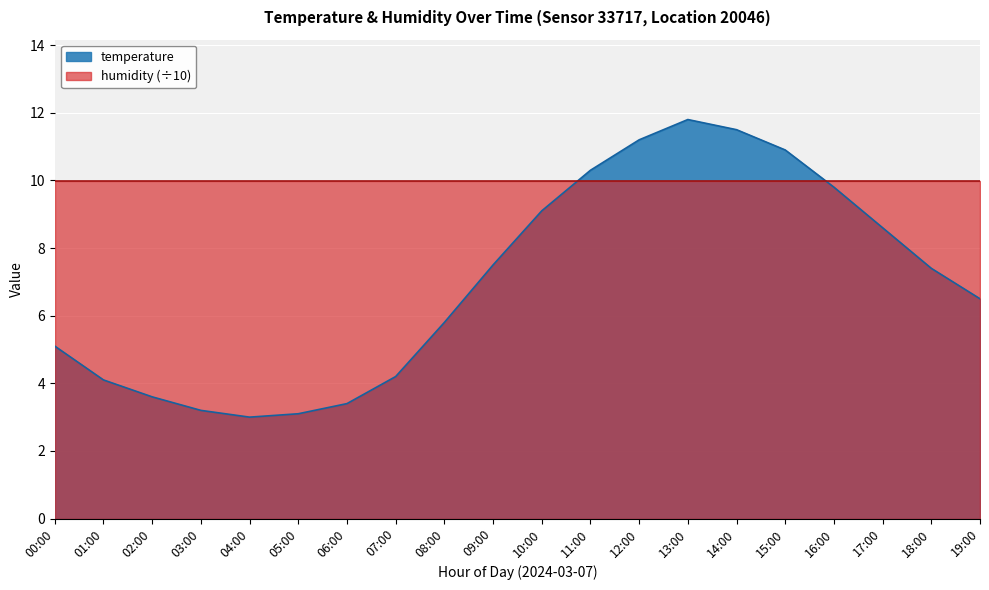

Reading left to right, extract all data points from this chart.

00:00=5.1	01:00=4.1	02:00=3.6	03:00=3.2	04:00=3.0	05:00=3.1	06:00=3.4	07:00=4.2	08:00=5.8	09:00=7.5	10:00=9.1	11:00=10.3	12:00=11.2	13:00=11.8	14:00=11.5	15:00=10.9	16:00=9.8	17:00=8.6	18:00=7.4	19:00=6.5